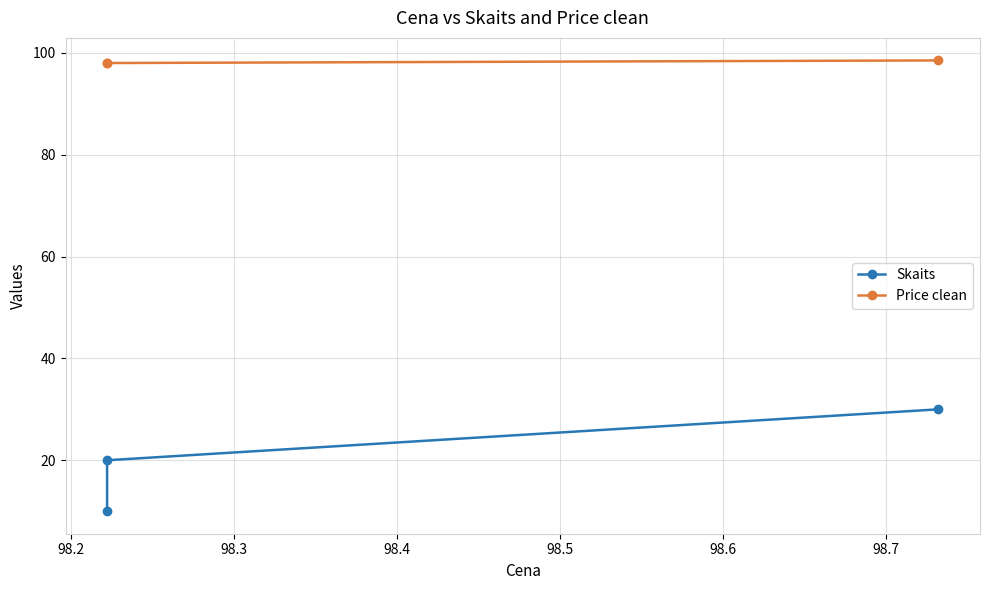

What value does the Price clean series have at 98.2?

98.0